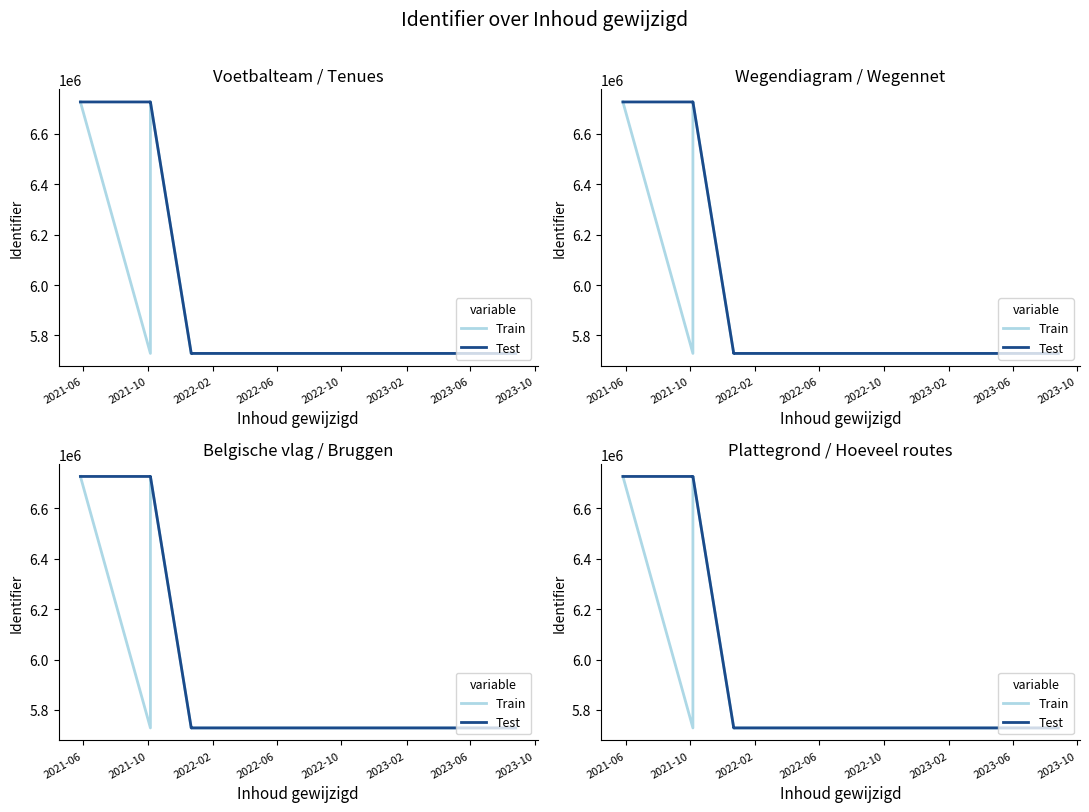

True or false: Train and Test intersect in this chart.

False